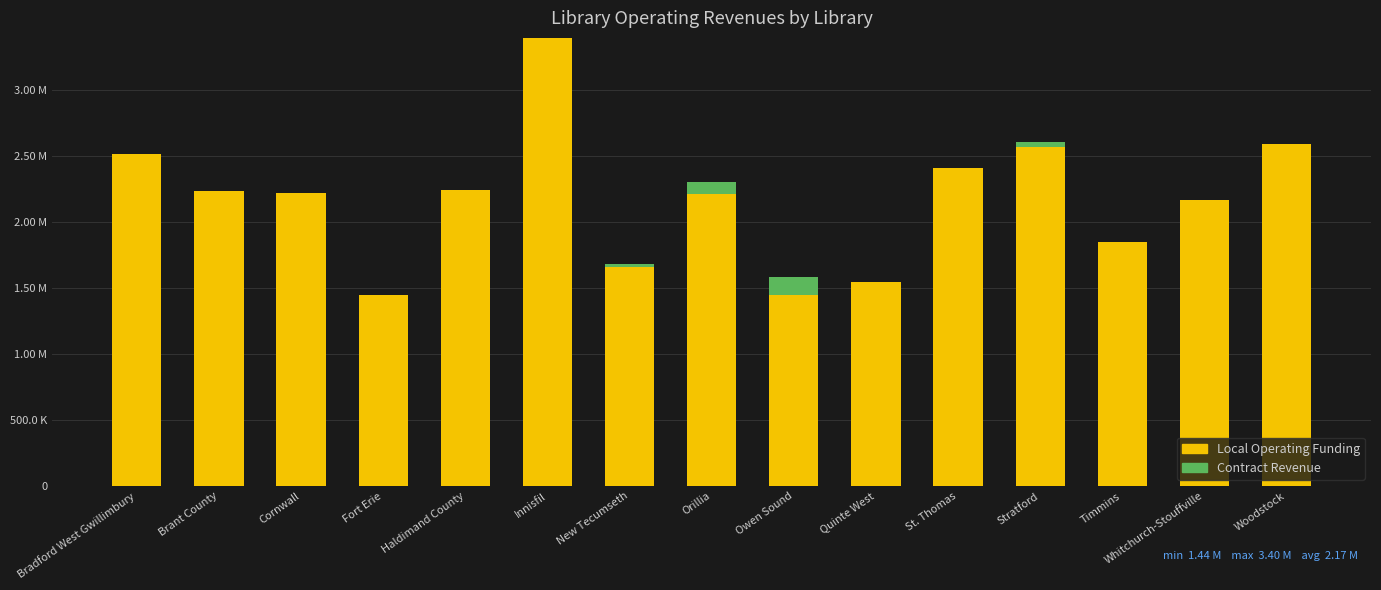

Are the bars horizontal?

No